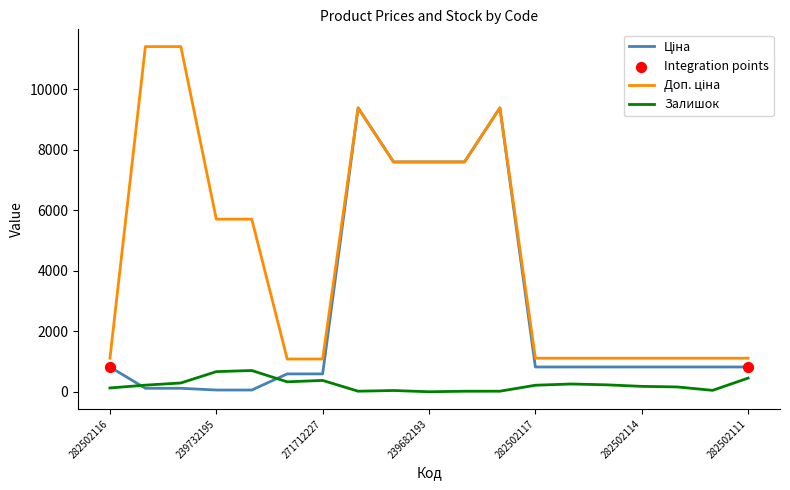

What is the maximum value shown in the chart?

11410.0